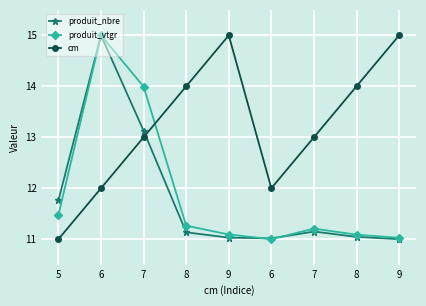

Count the cm values in the range 12 to 14.

6